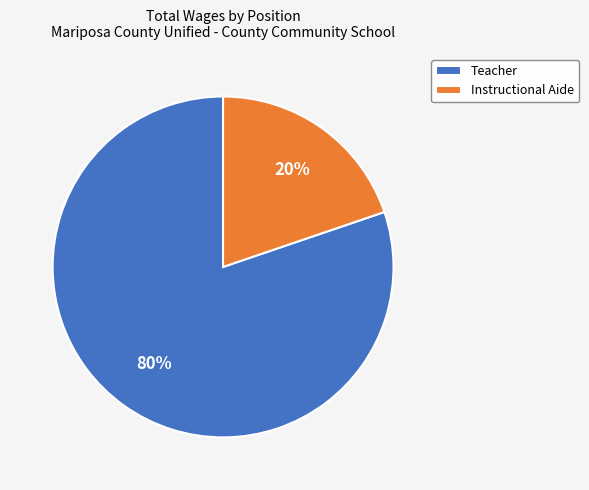

Which category accounts for the majority?

Teacher